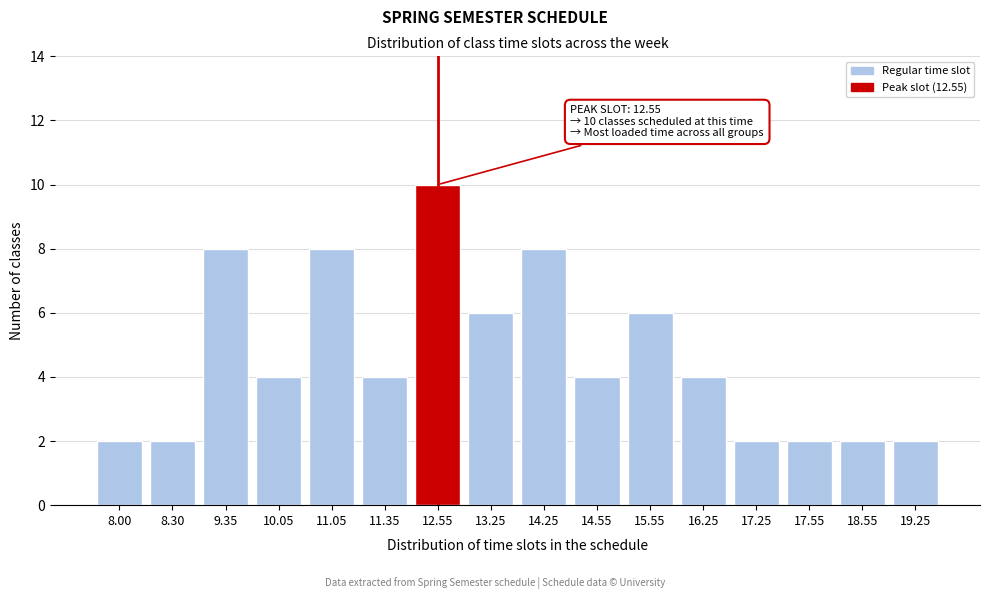

Reading left to right, what are all the values shown in this chart?

2	2	8	4	8	4	10	6	8	4	6	4	2	2	2	2